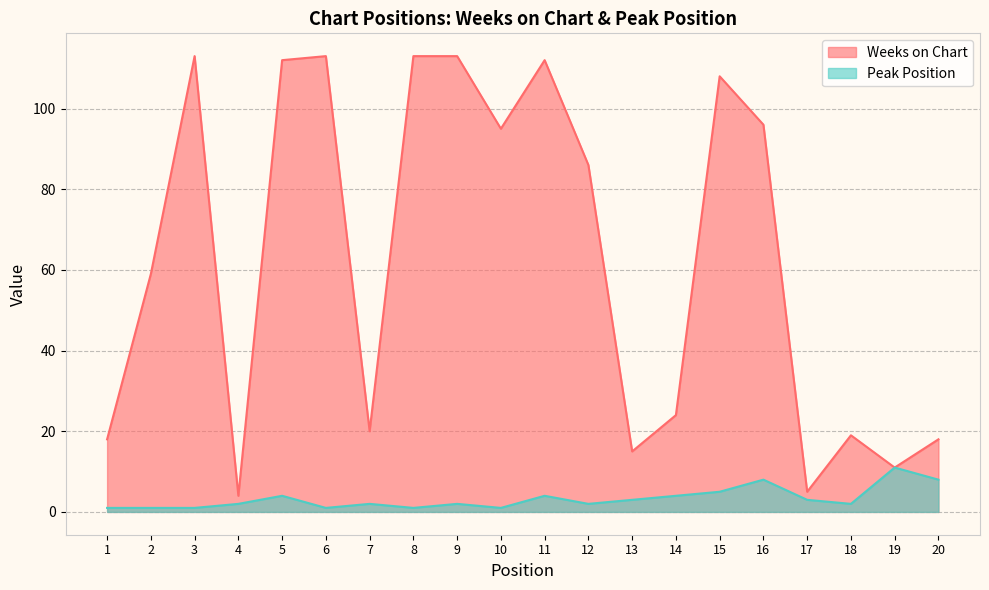

What is the maximum value for Weeks on Chart?

113